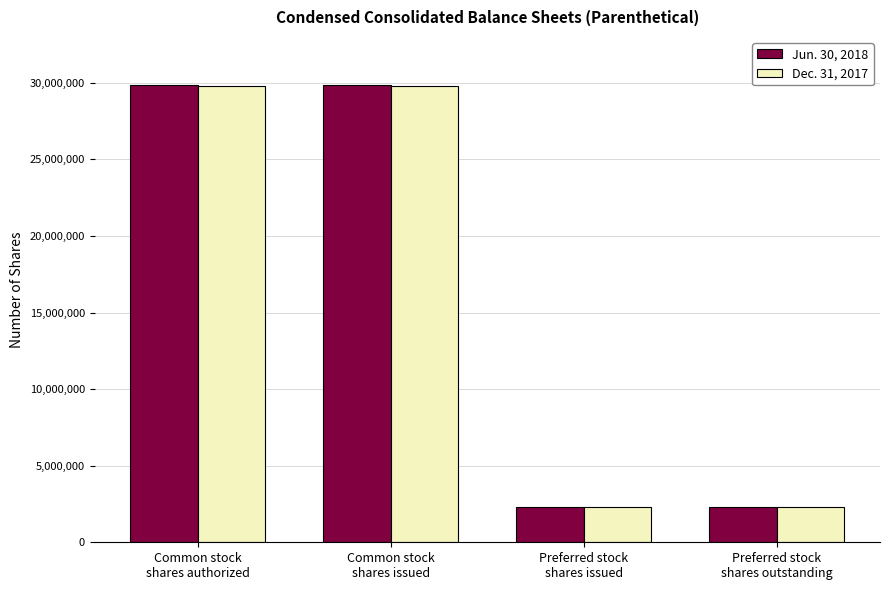

True or false: Jun. 30, 2018 has a value of 29856961 at Common stock
shares authorized.

True